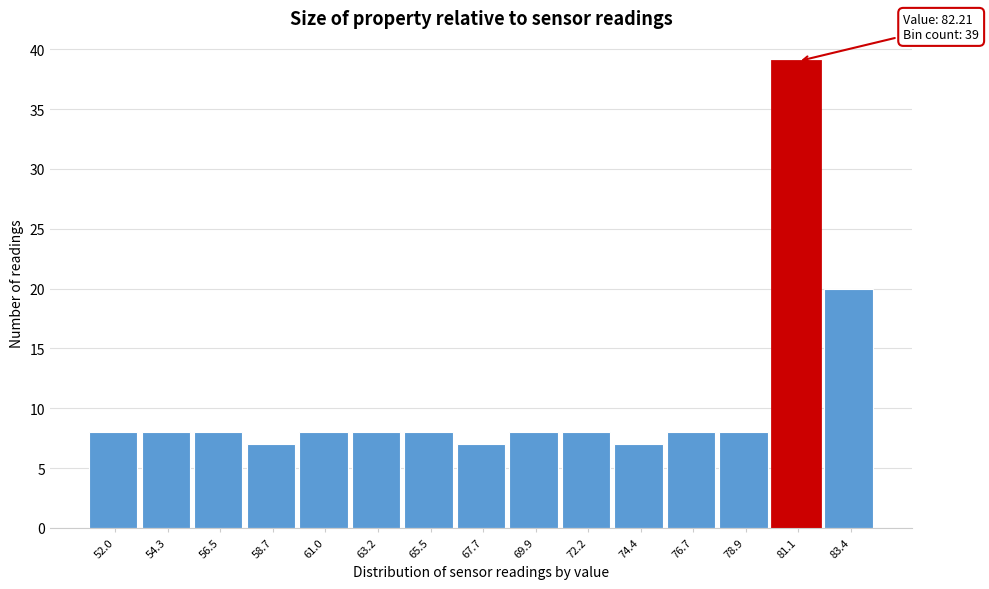

Reading right to left, what are all the values shown in this chart?

20	39	8	8	7	8	8	7	8	8	8	7	8	8	8